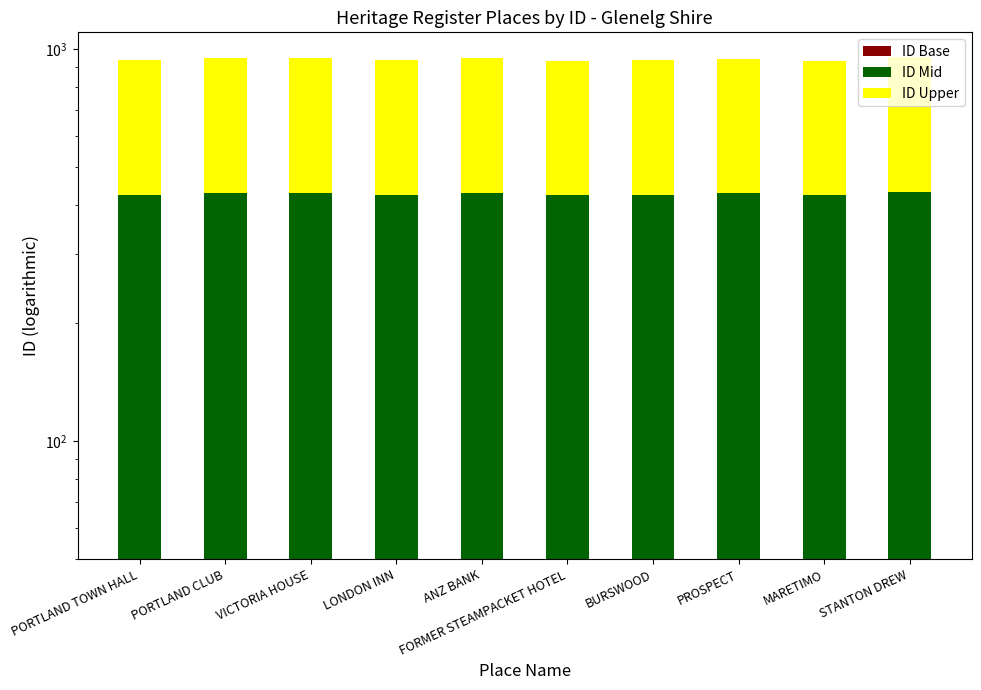

What is the label of the 3rd bar from the left?

VICTORIA HOUSE